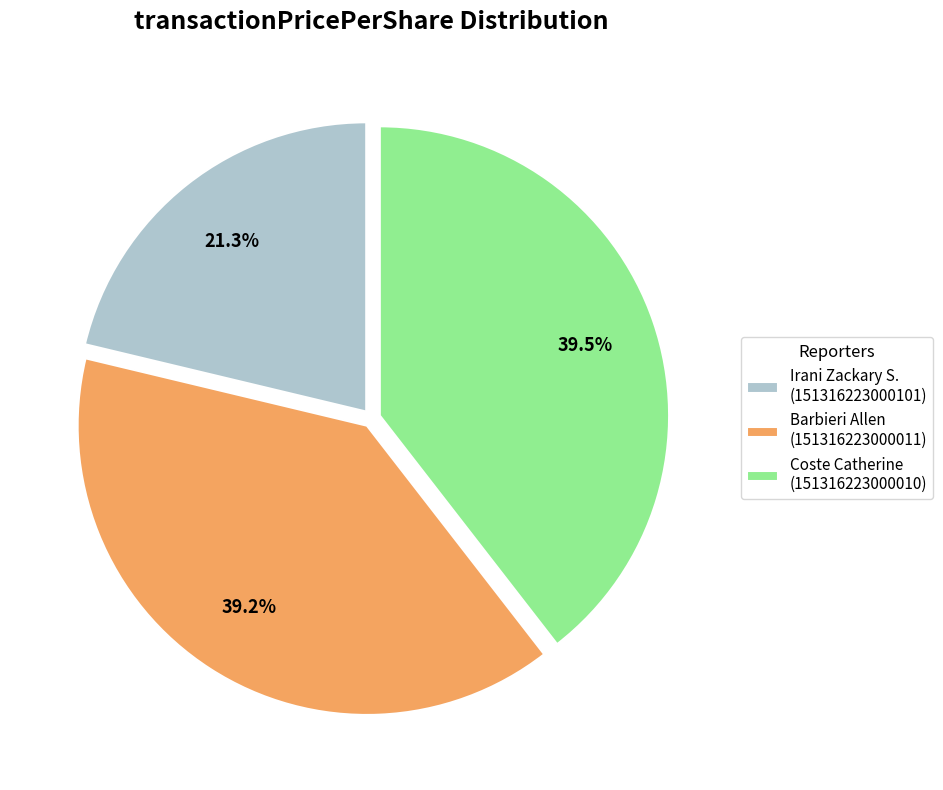

How many slices are in this pie chart?

3